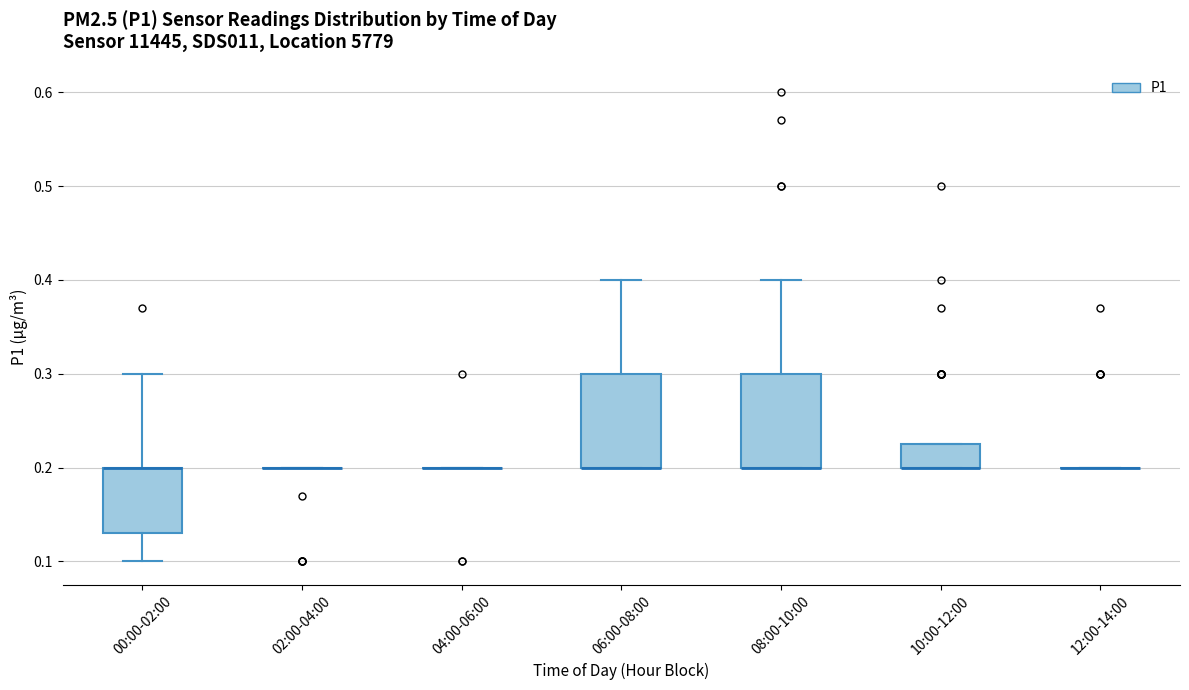

Reading left to right, transcribe this box plot: for each box, give where its median line is, the range the box spans, and where its two whiskers end, as read against the y-axis. The values are not printed on the chart, so give them approximately, as read against the axis.

00:00-02:00: median 0.20 (drawn on the box's upper edge), box 0.13 to 0.20, whiskers 0.10 to 0.30
02:00-04:00: box collapsed to a line at 0.20, whiskers 0.20 to 0.20
04:00-06:00: box collapsed to a line at 0.20, whiskers 0.20 to 0.20
06:00-08:00: median 0.20 (drawn on the box's lower edge), box 0.20 to 0.30, whiskers 0.20 to 0.40
08:00-10:00: median 0.20 (drawn on the box's lower edge), box 0.20 to 0.30, whiskers 0.20 to 0.40
10:00-12:00: median 0.20 (drawn on the box's lower edge), box 0.20 to 0.23, whiskers 0.20 to 0.23
12:00-14:00: box collapsed to a line at 0.20, whiskers 0.20 to 0.20